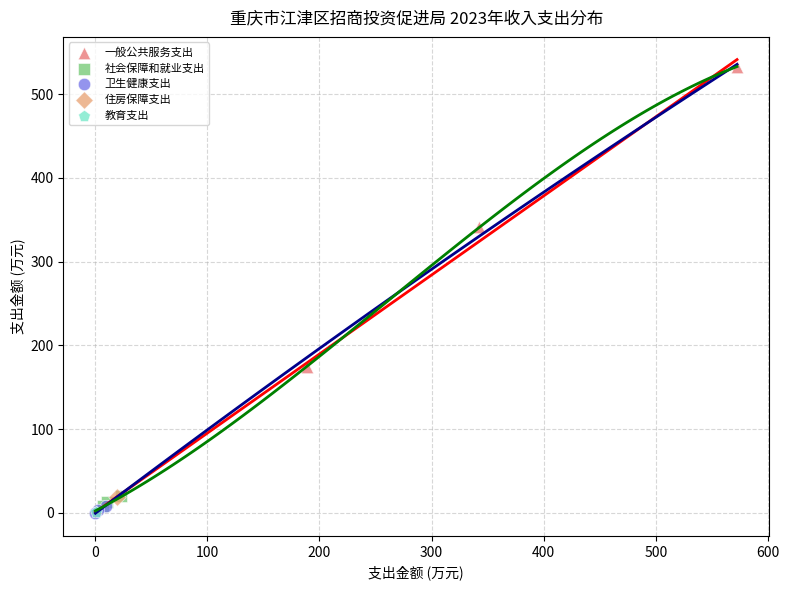

Which series reaches the maximum Y coordinate?

一般公共服务支出